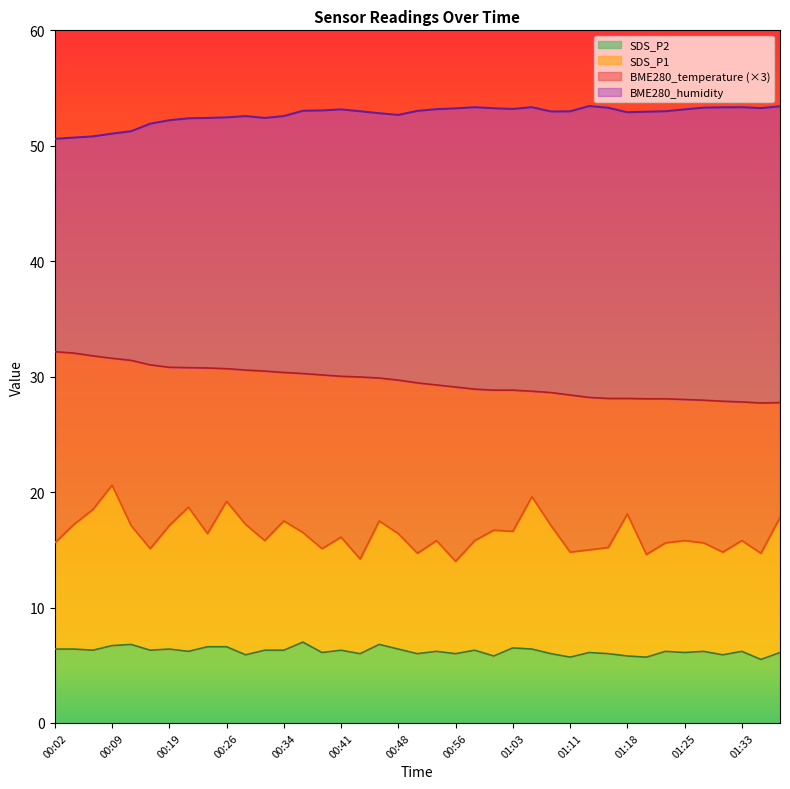

In SDS_P2, how many points are higher than both neighbors (excluding endpoints)?

12